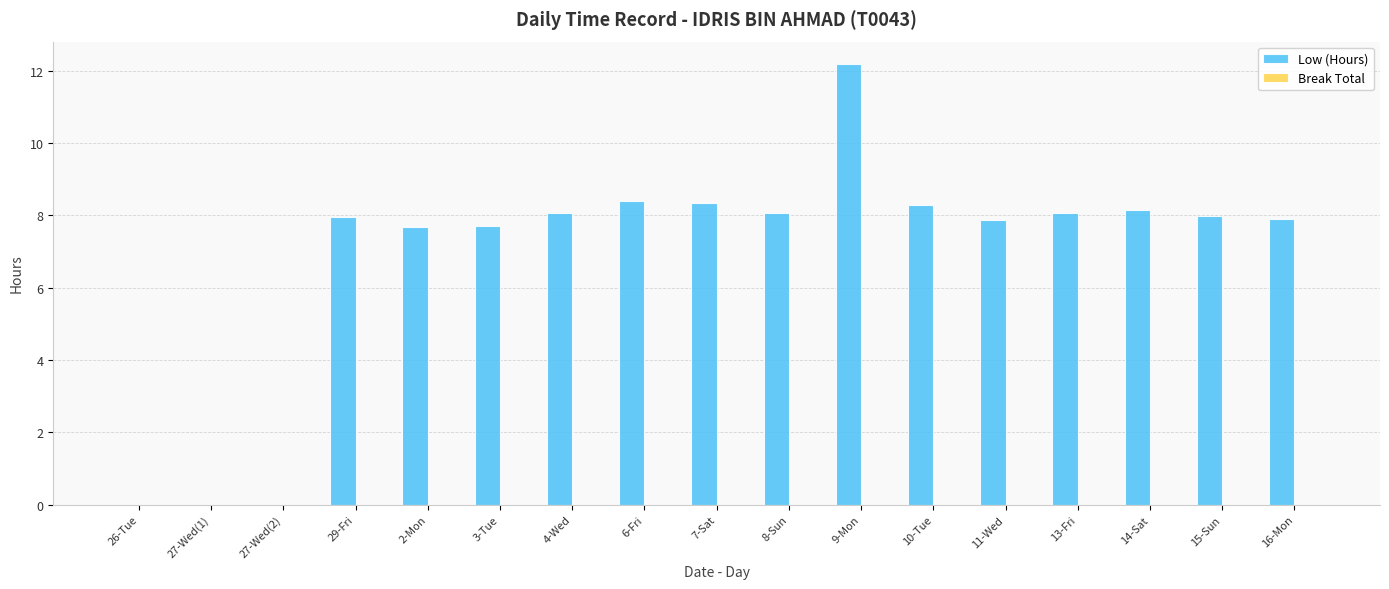

At which category does the chart reach its peak across all series?

9-Mon